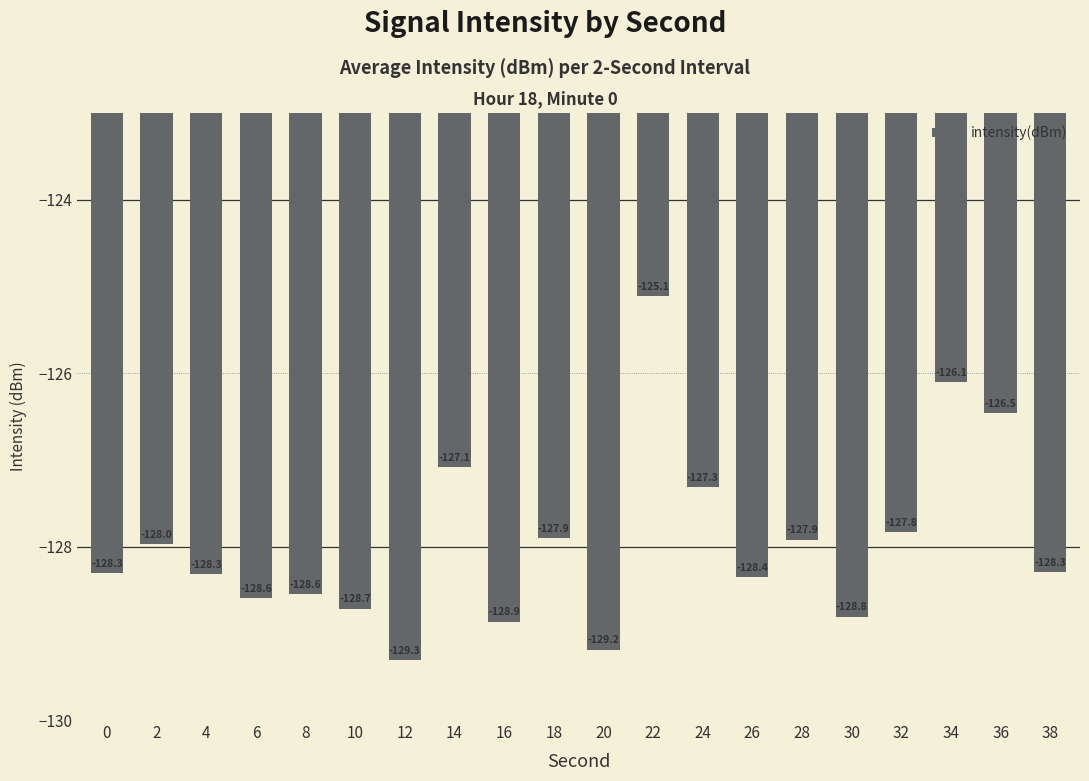

Reading left to right, transcribe all the data shown in this chart.

0=-128.3	2=-128.0	4=-128.3	6=-128.6	8=-128.6	10=-128.7	12=-129.3	14=-127.1	16=-128.9	18=-127.9	20=-129.2	22=-125.1	24=-127.3	26=-128.4	28=-127.9	30=-128.8	32=-127.8	34=-126.1	36=-126.5	38=-128.3